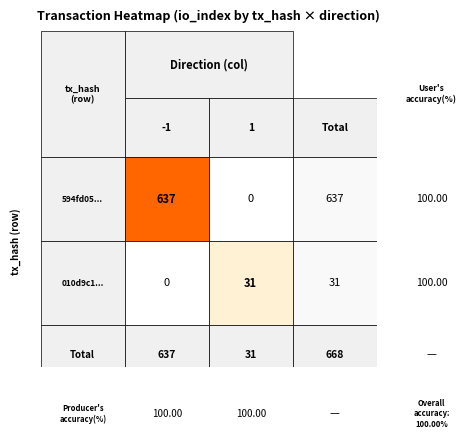

Rank the series by their average value, from highest to lowest.

594fd05539840a35833c26073bc04bcb9be4a1a, 010d9c1ba0af5b2f5a75ce0bb479aefa07a0a32